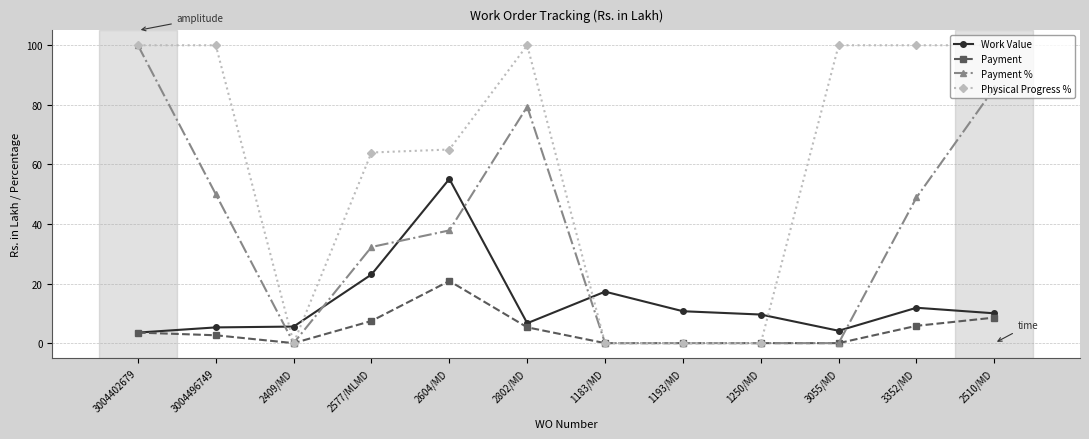

What is the label of the 3rd point from the left?

2409/MD